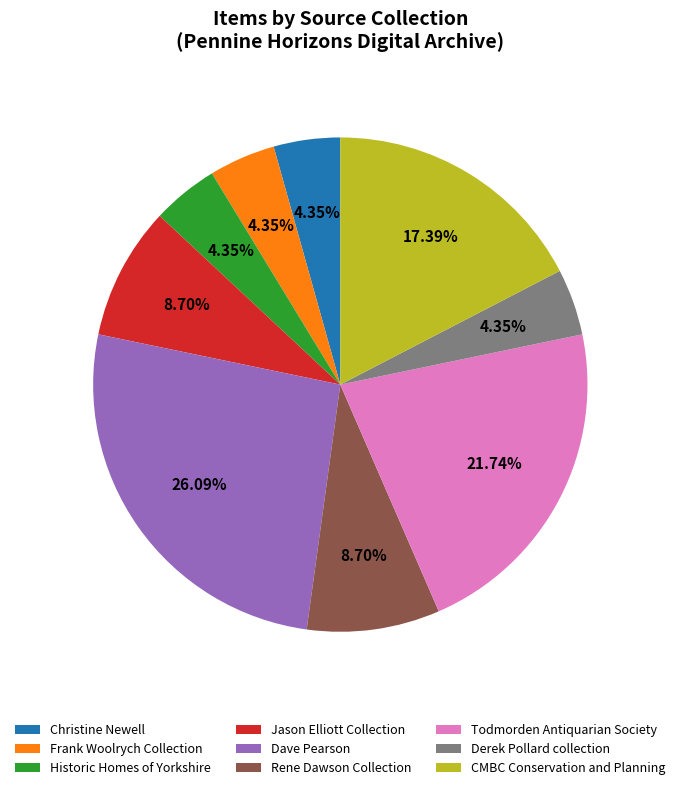

Do Frank Woolrych Collection and Derek Pollard collection together represent more than half of the pie?

No